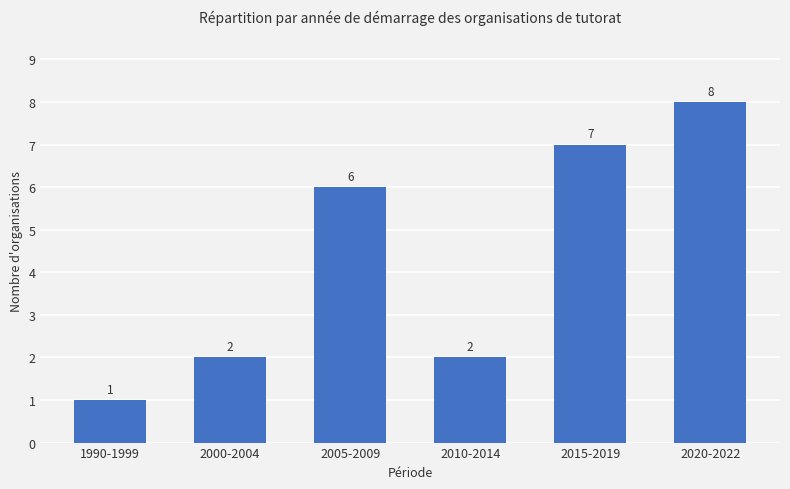

Which label corresponds to the largest value in the chart?

2020-2022